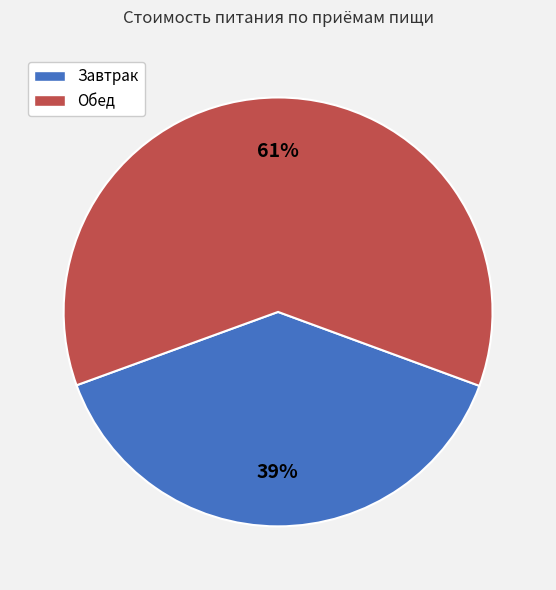

How many segments does this pie chart have?

2